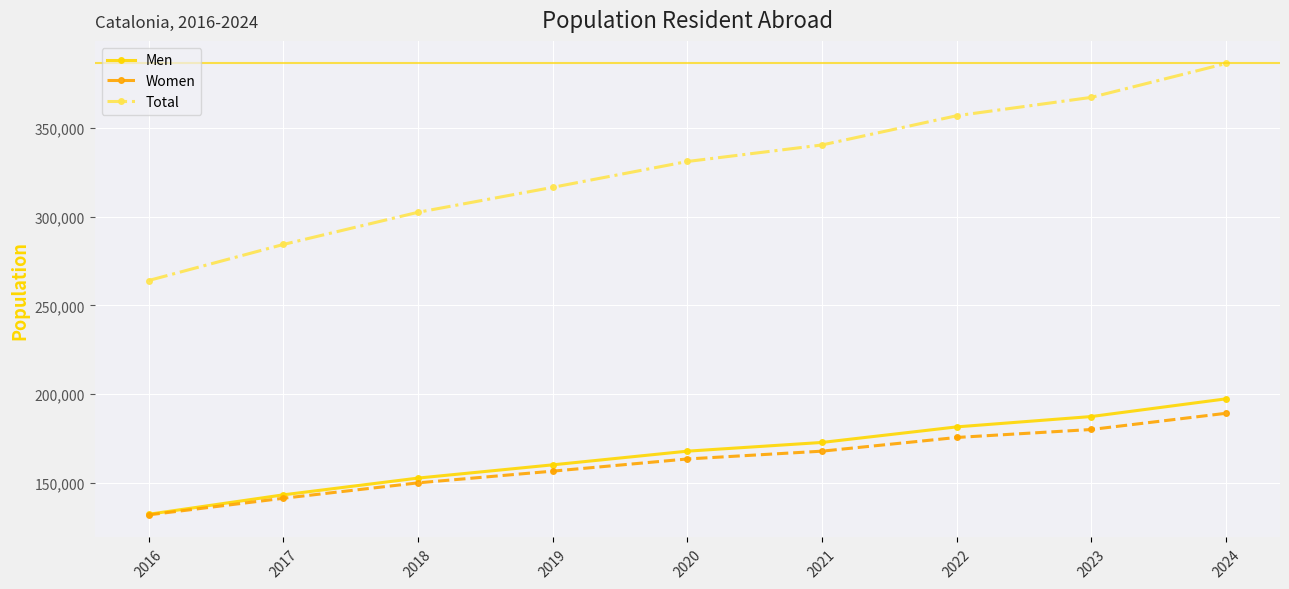

What is the maximum value shown in the chart?

386486